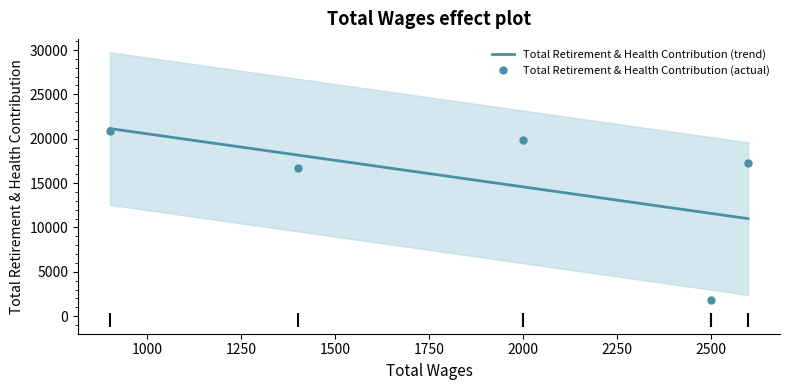

The Total Retirement & Health Contribution (actual) series shows 462.2 at 2500. True or false?

False